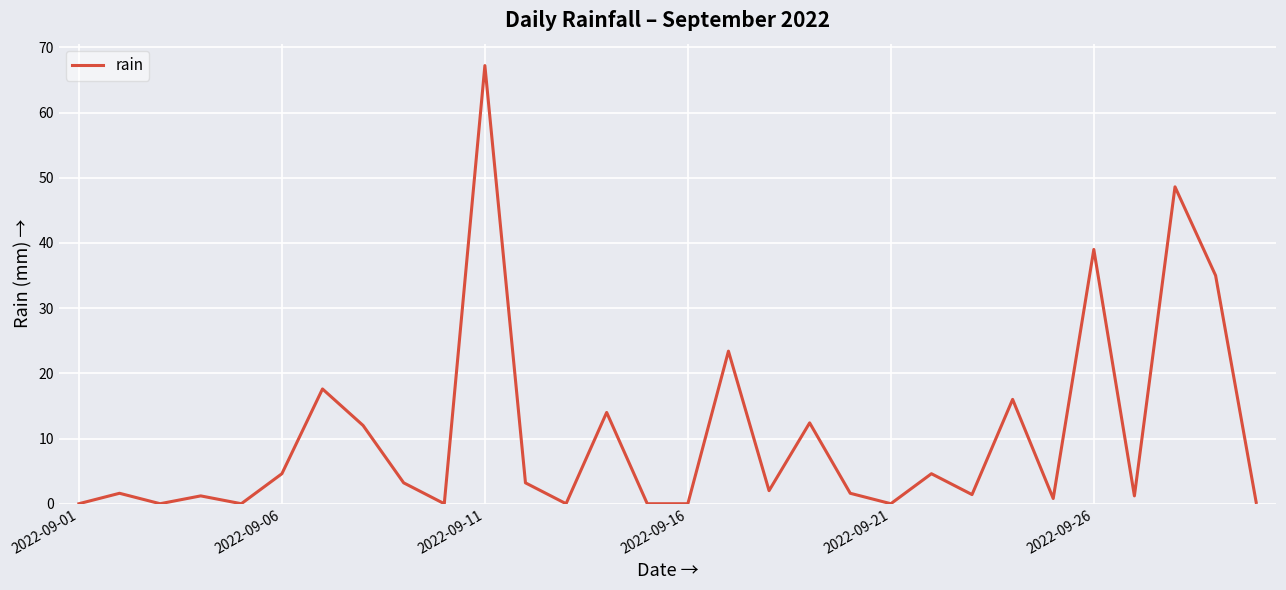

Reading left to right, what are all the values shown in this chart?

0.0	1.6	0.0	1.2	0.0	4.6	17.6	12.0	3.2	0.0	67.2	3.2	0.0	14.0	0.0	0.0	23.4	2.0	12.4	1.6	0.0	4.6	1.4	16.0	0.8	39.0	1.2	48.6	35.0	0.2